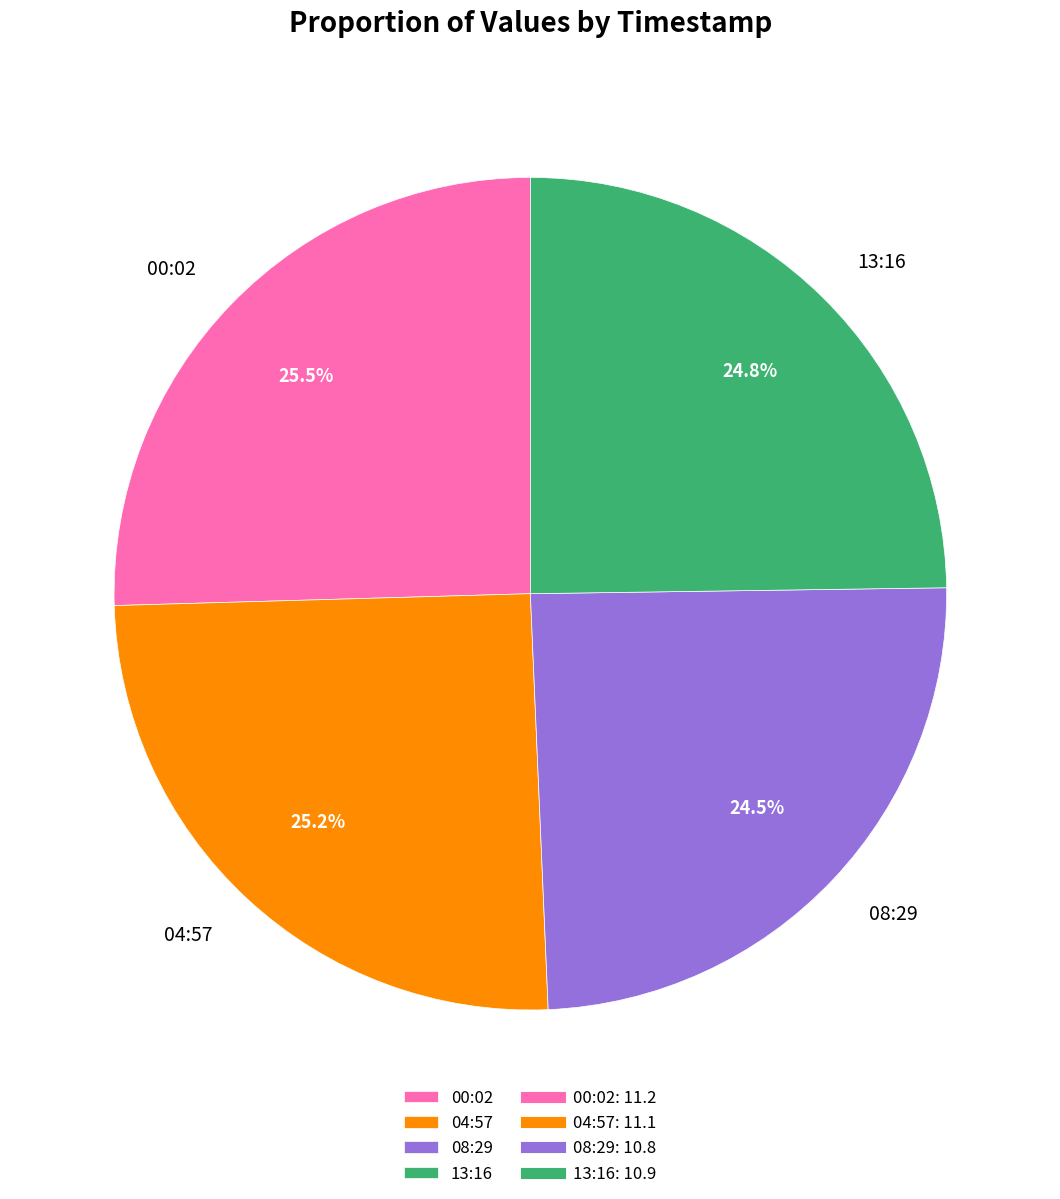

What percentage is NOT represented by 04:57?

74.8%